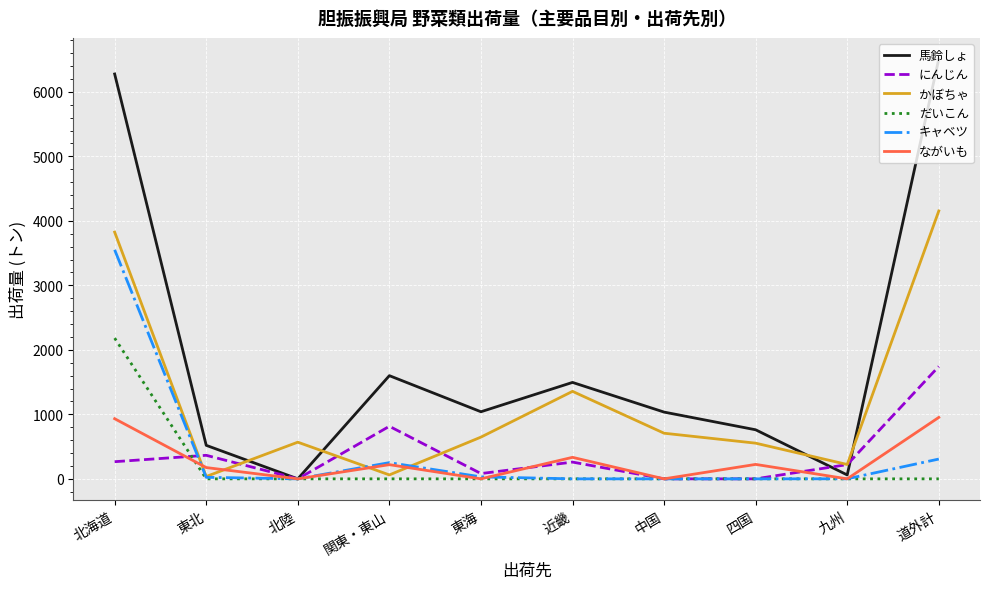

What is the total value across all series at 四国?

1538.2